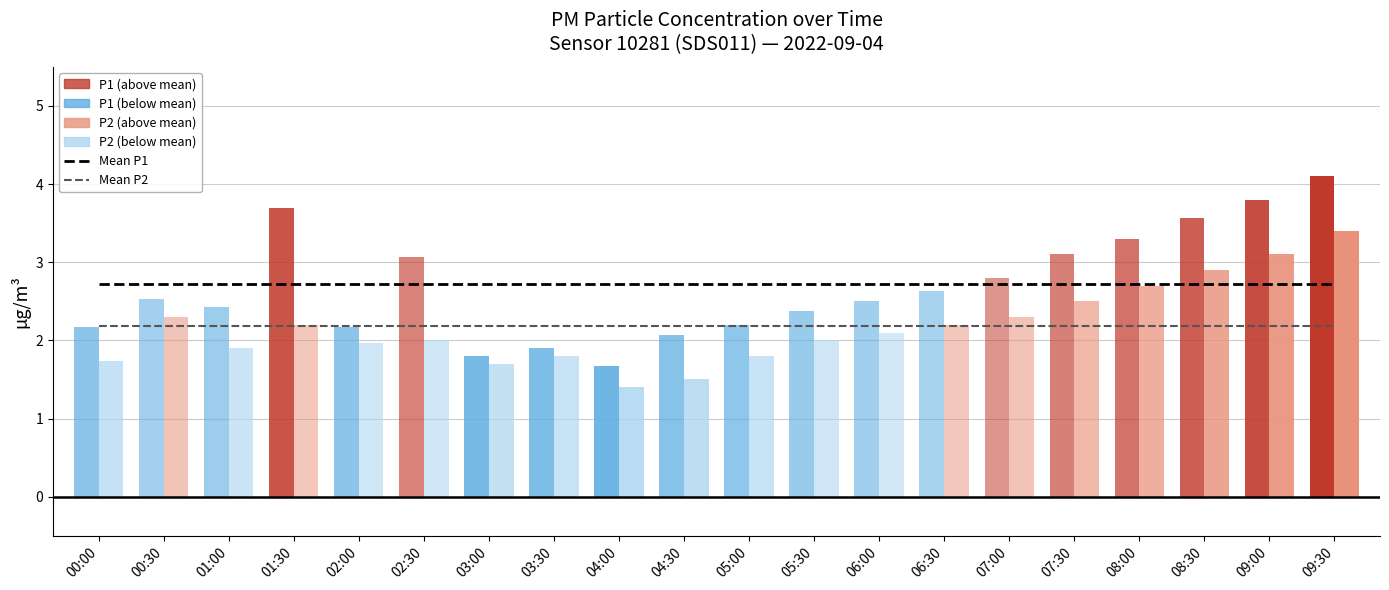

Which series changed the most between 01:30 and 05:00?

P1